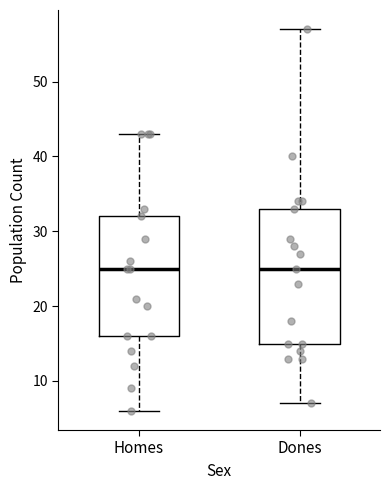

Where is the lower edge of the box for Dones on the y-axis? The values are not printed on the chart, so give them approximately, as read against the axis.

15